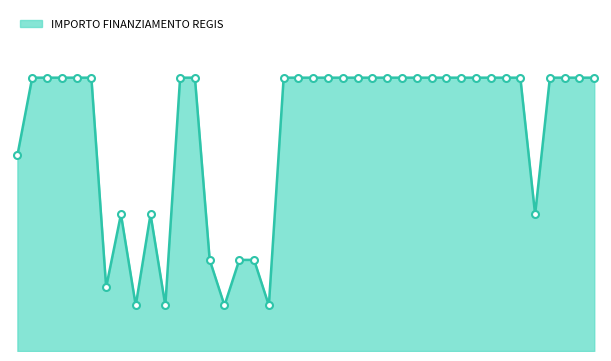

What is the difference between the maximum and minimum values?

250000